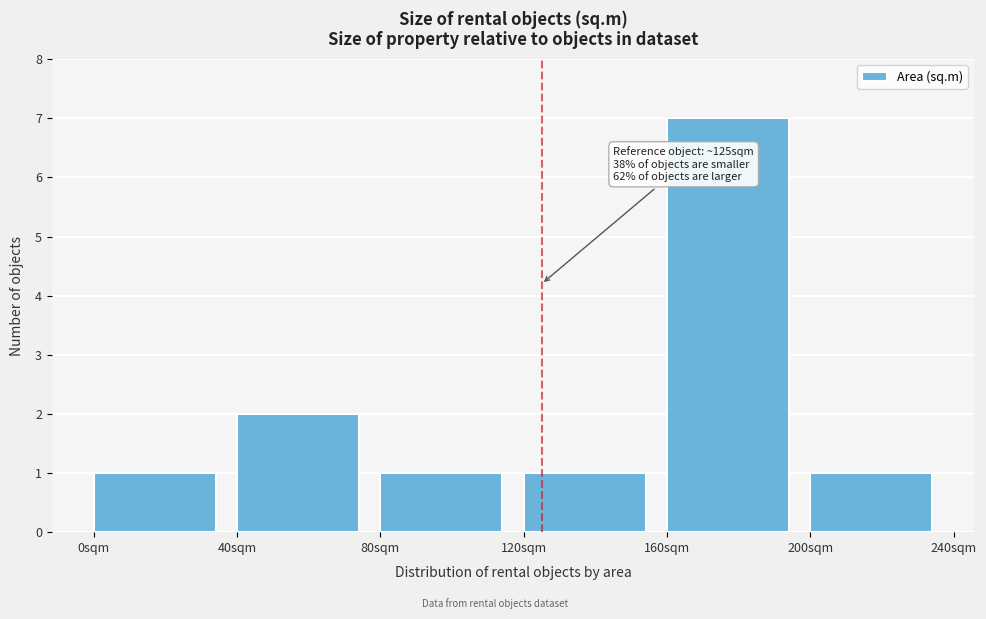

Over which range of the x-axis is the bar tallest?

160 to 200